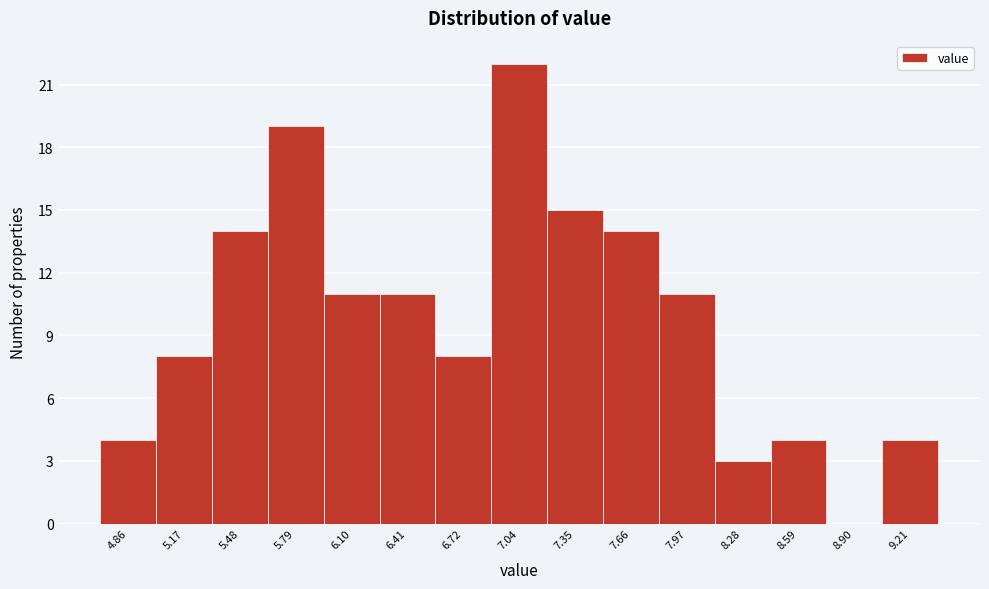

Reading left to right, list every bar in this chart as the range it spans on the x-axis followed by its height. Neither the bar edges nor the heights are printed on the chart, so give them approximately, as read against the axes.

4.70 to 5.00: 4
5.00 to 5.30: 8
5.30 to 5.65: 14
5.65 to 5.95: 19
5.95 to 6.25: 11
6.25 to 6.55: 11
6.55 to 6.90: 8
6.90 to 7.20: 22
7.20 to 7.50: 15
7.50 to 7.80: 14
7.80 to 8.10: 11
8.10 to 8.45: 3
8.45 to 8.75: 4
8.75 to 9.05: 0
9.05 to 9.35: 4